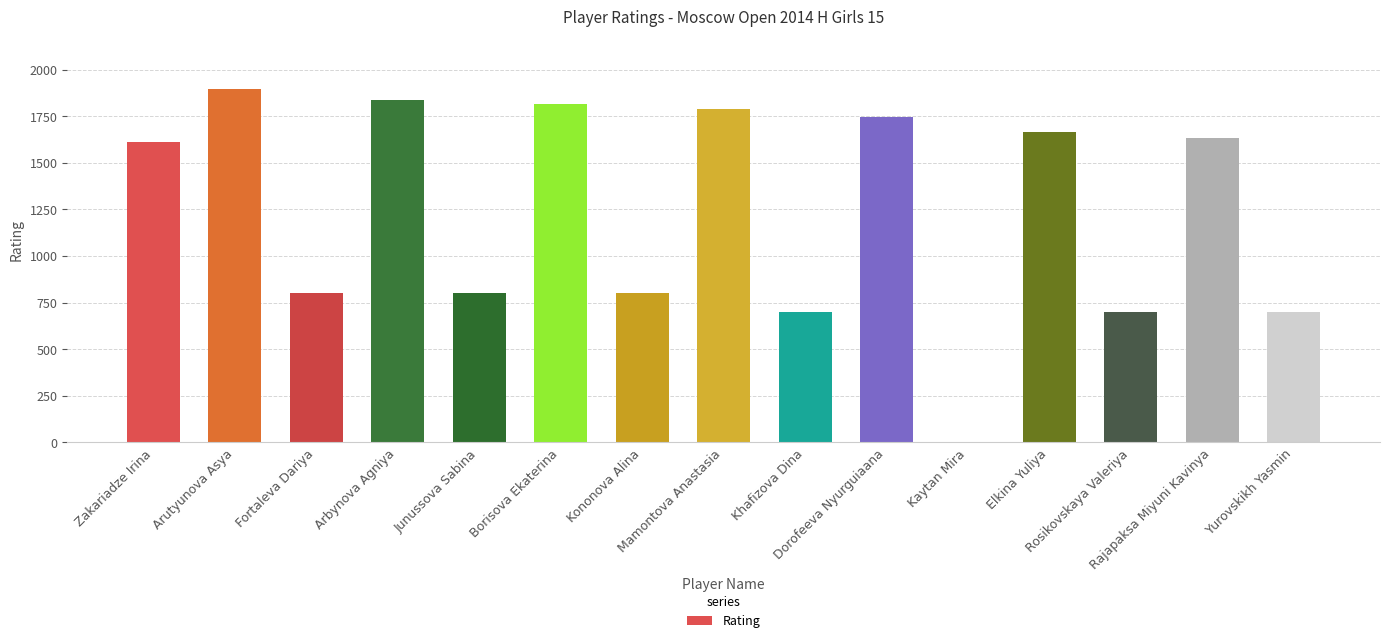

The value at Borisova Ekaterina is 1818. True or false?

True